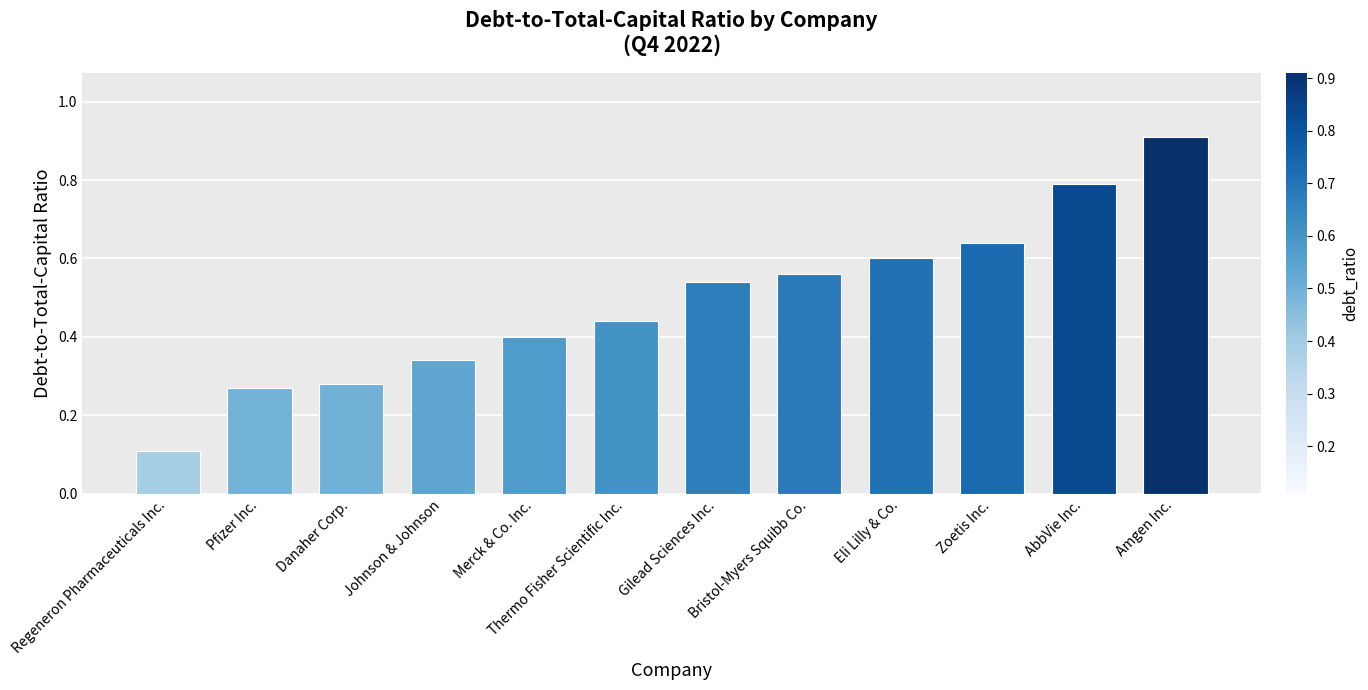

Is it true that the value at Thermo Fisher Scientific Inc. is 0.2?

False